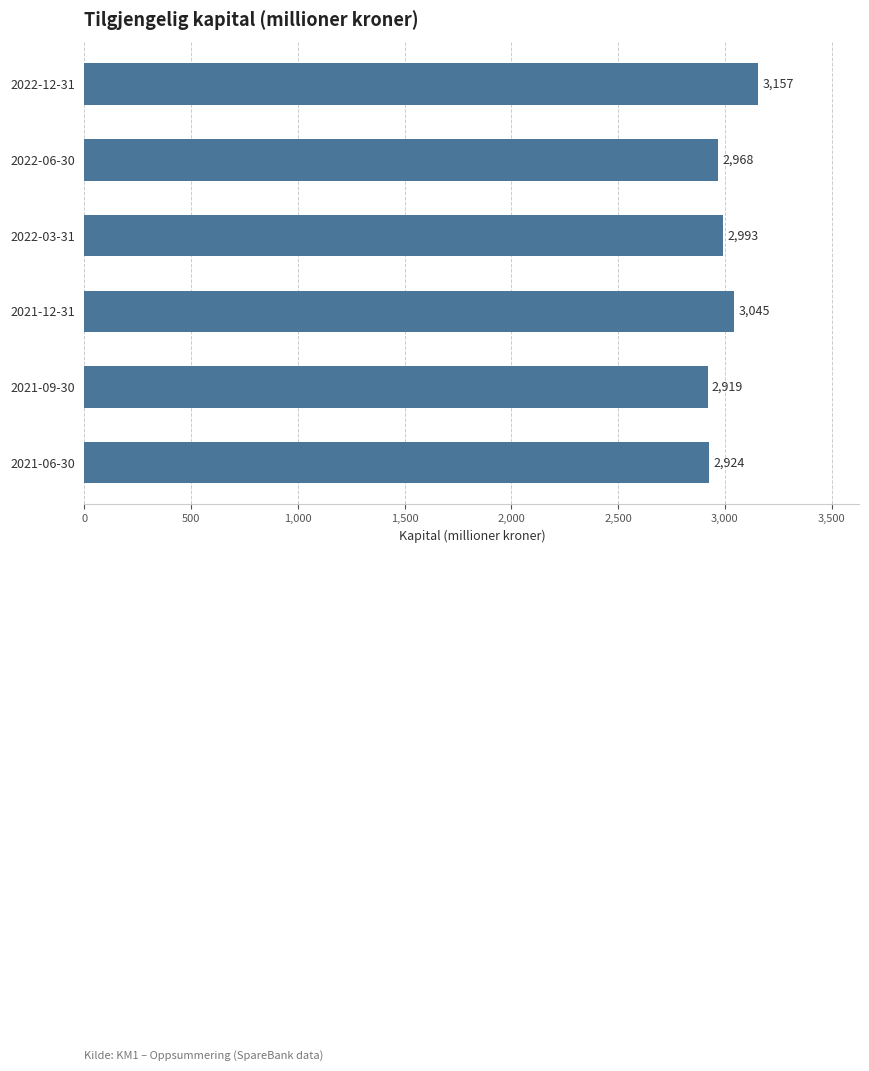

What position from the top is 2022-06-30?

2